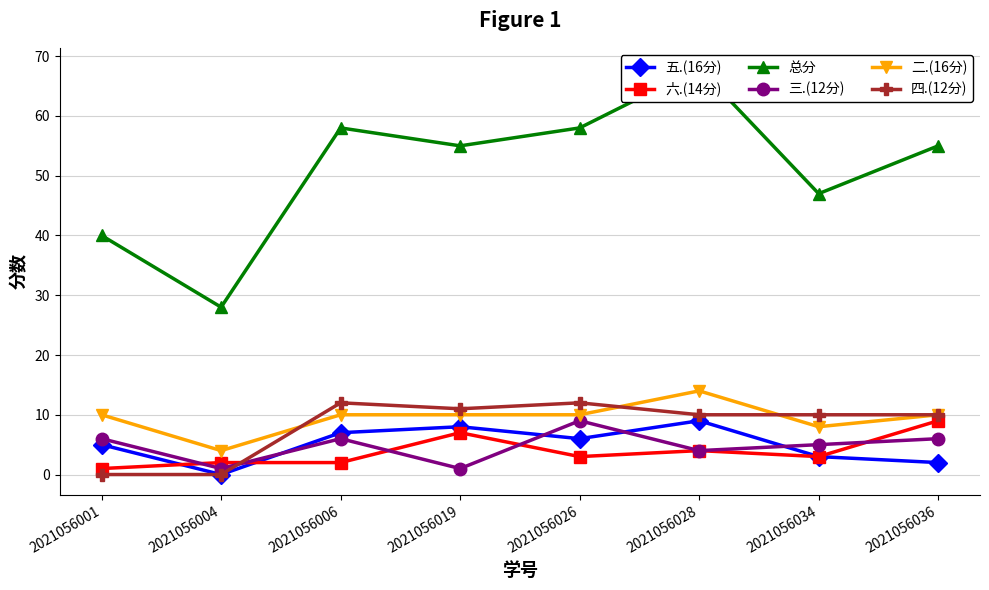

Reading right to left, list all the values displayed in this chart.

五.(16分): 2	3	9	6	8	7	0	5
六.(14分): 9	3	4	3	7	2	2	1
总分: 55	47	68	58	55	58	28	40
三.(12分): 6	5	4	9	1	6	1	6
二.(16分): 10	8	14	10	10	10	4	10
四.(12分): 10	10	10	12	11	12	0	0